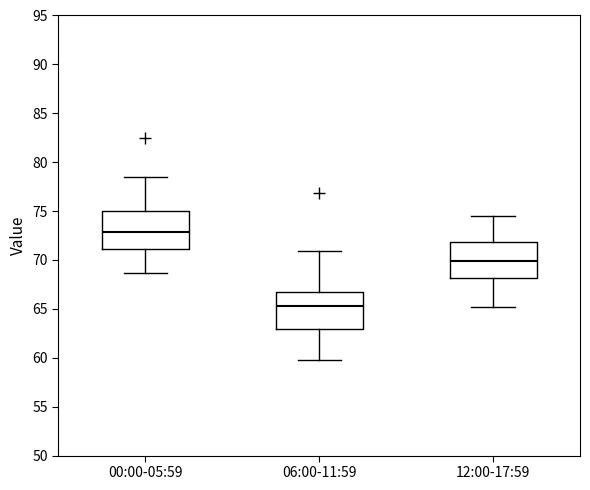

Reading left to right, transcribe this box plot: for each box, give where its median line is, the range the box spans, and where its two whiskers end, as read against the y-axis. The values are not printed on the chart, so give them approximately, as read against the axis.

00:00-05:59: median 73.0, box 71.0 to 75.0, whiskers 68.5 to 78.5
06:00-11:59: median 65.5, box 63.0 to 66.5, whiskers 60.0 to 71.0
12:00-17:59: median 70.0, box 68.0 to 72.0, whiskers 65.0 to 74.5